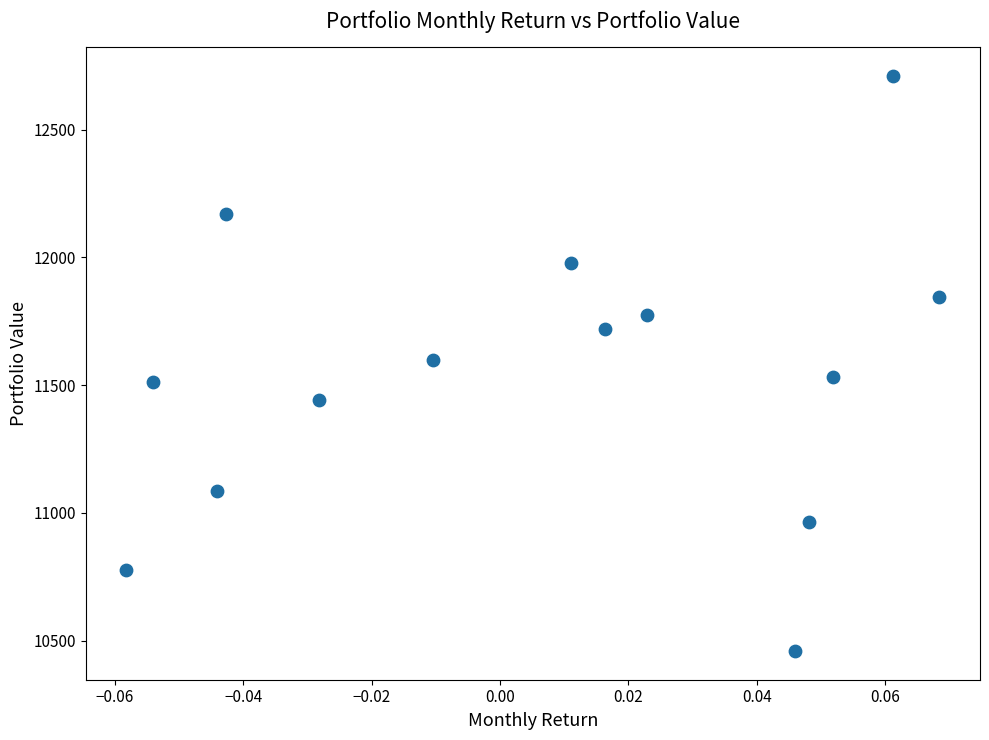

What is the range of Y values (max minus min)?

2251.1